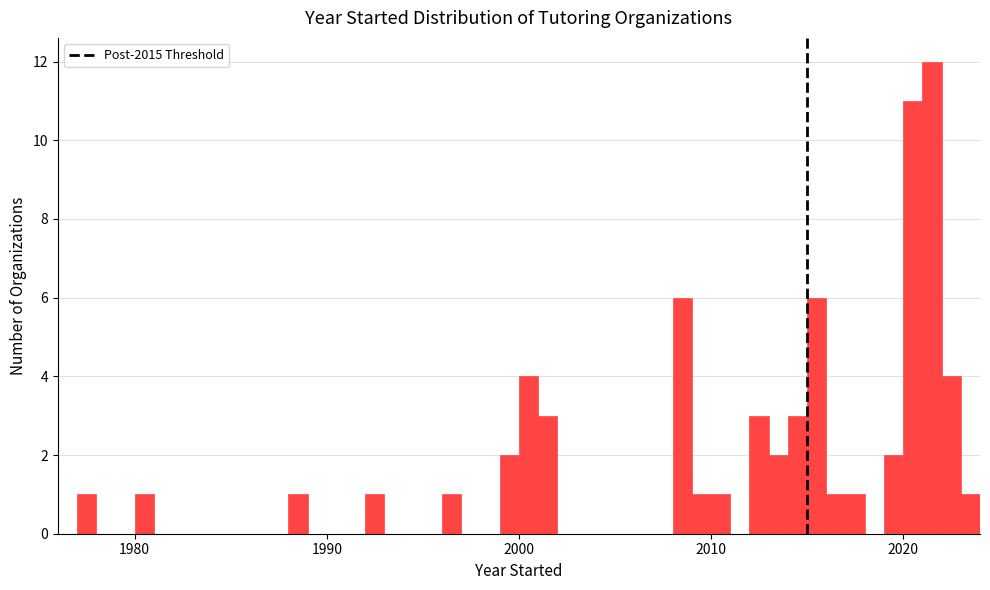

Around what value on the x-axis is the tallest bar? Give the approximate position of its centre, as read against the axis.

2022